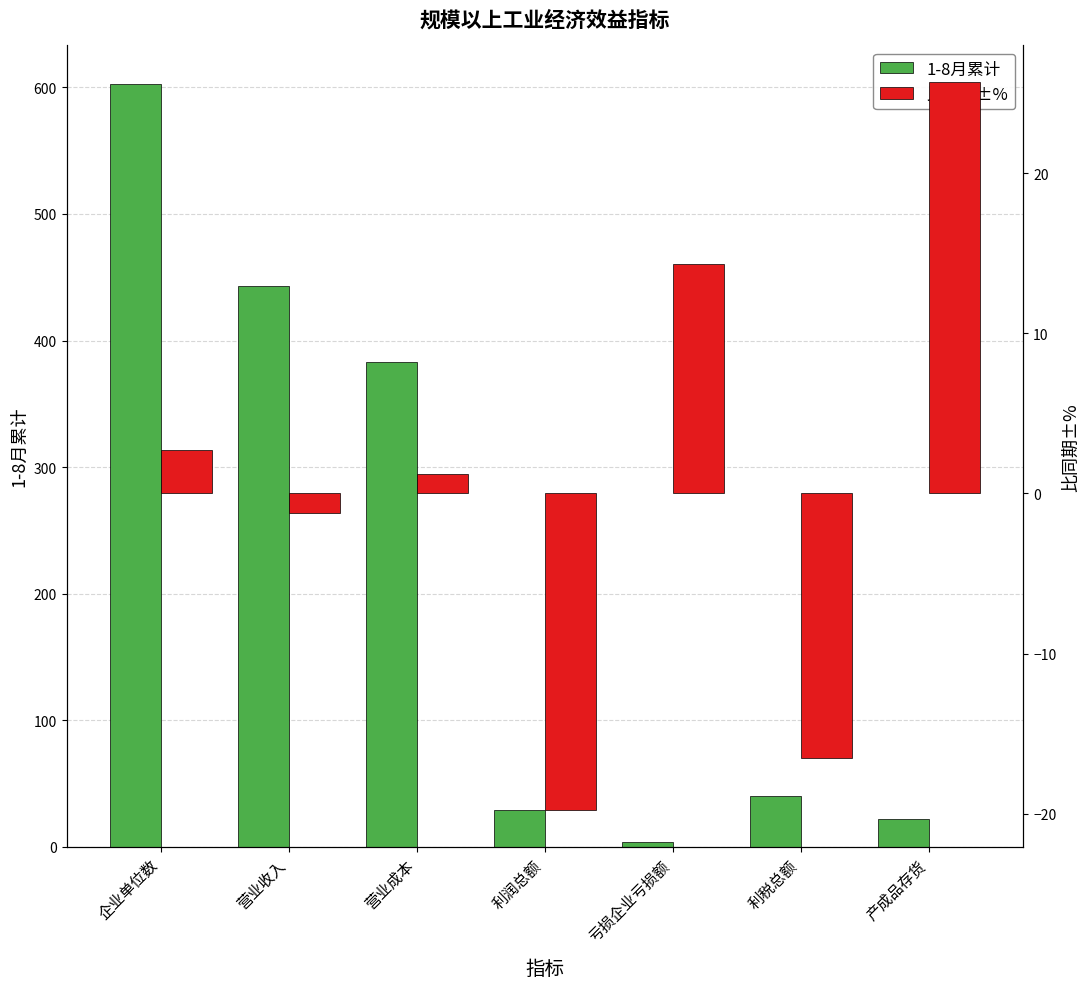

What is the value of the 1-8月累计 bar at the 1st from the left?

603.0